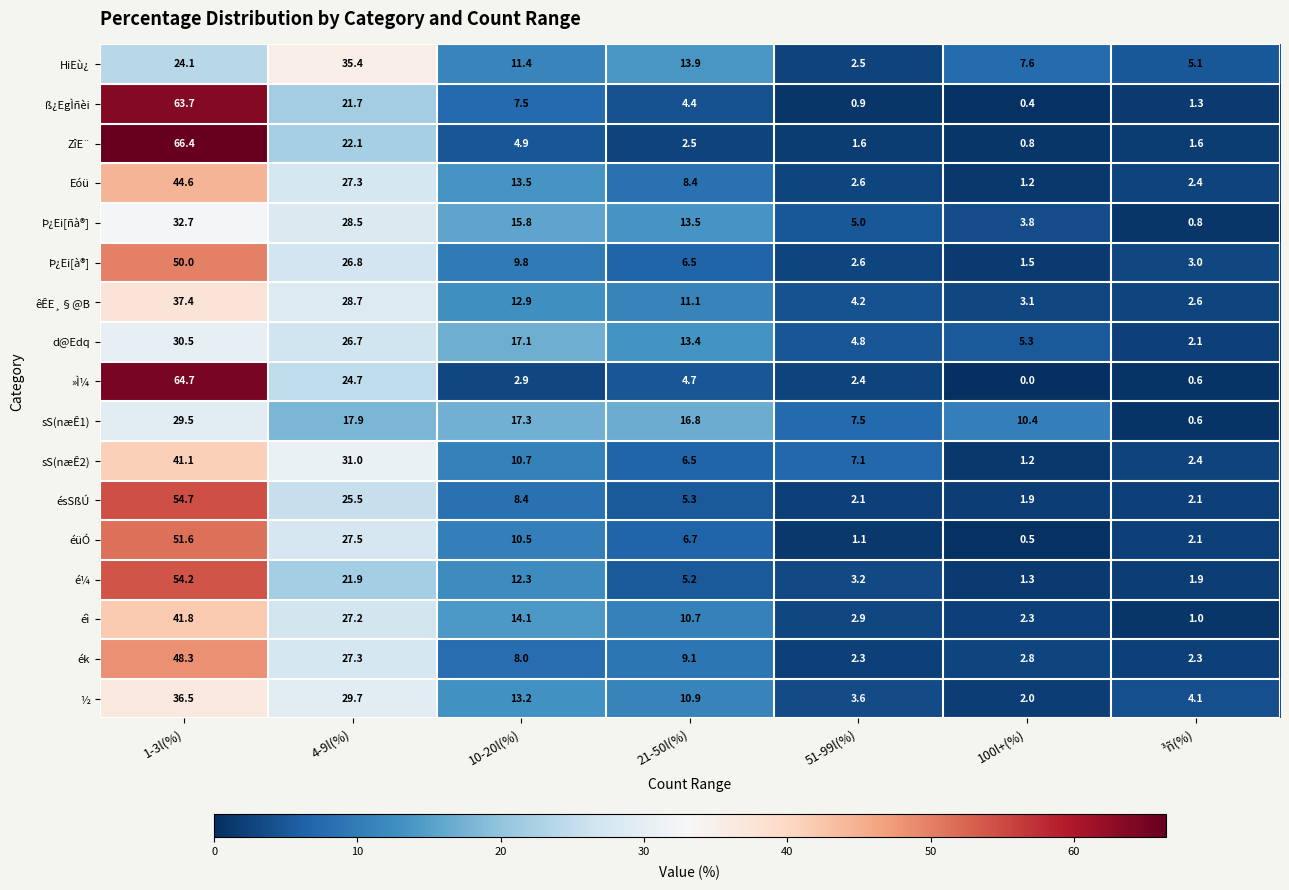

How many categories are shown in the chart?

7